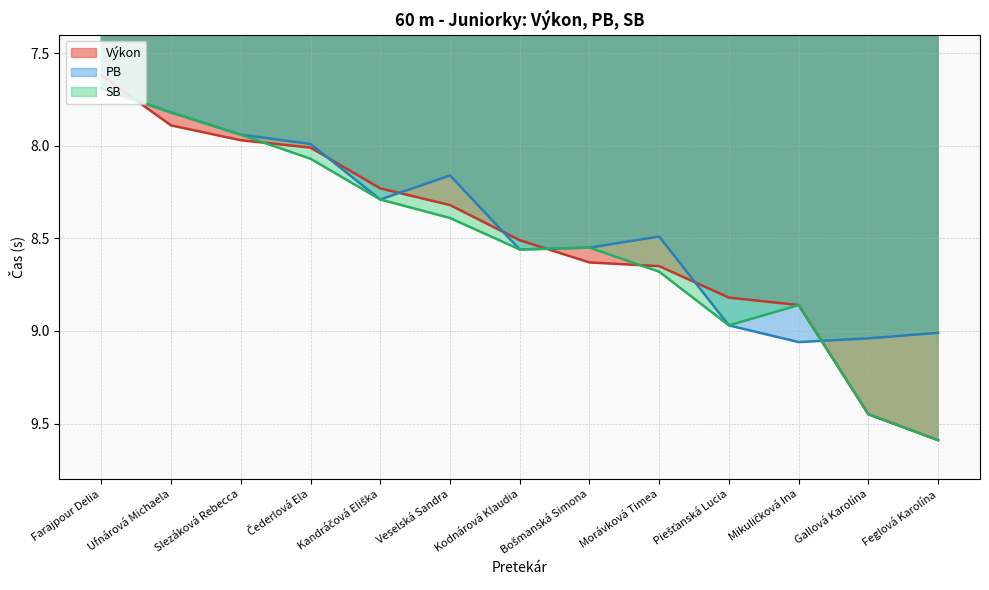

Which series ends up on top after the final intersection of SB and PB?

SB